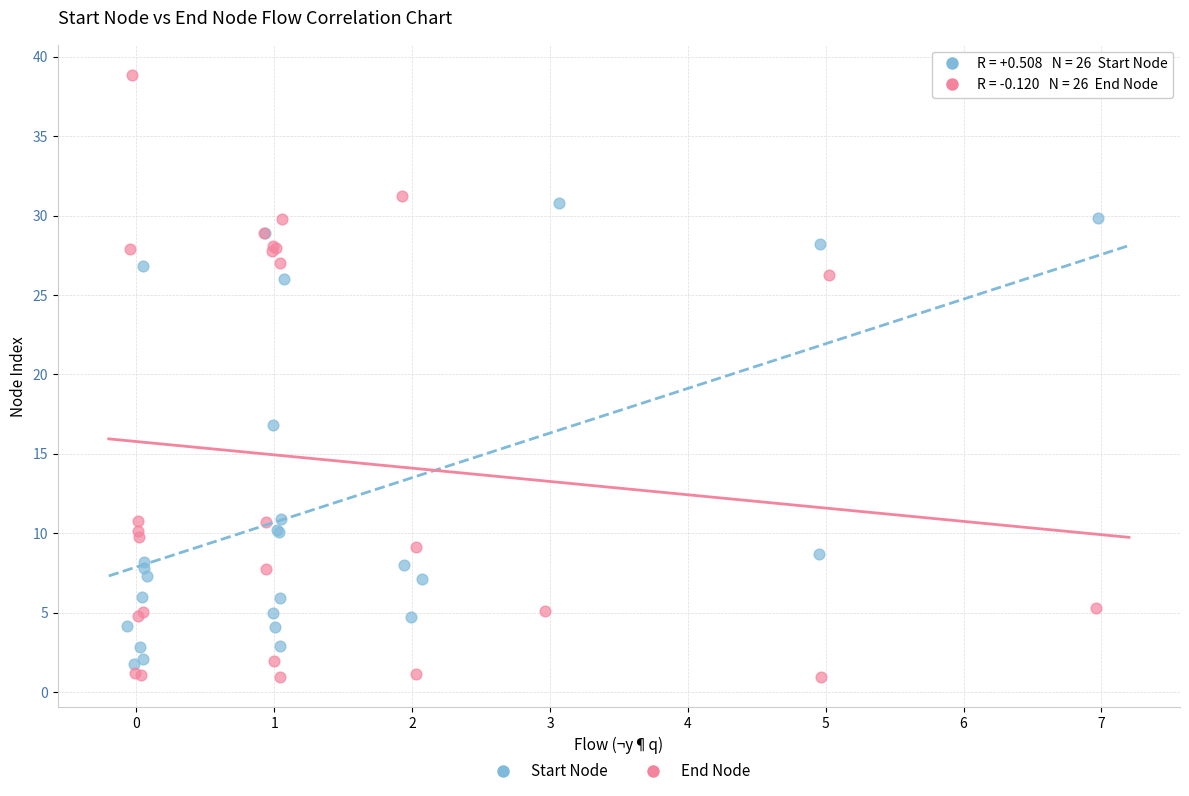

Which series has the largest Y range (max minus min)?

End Node